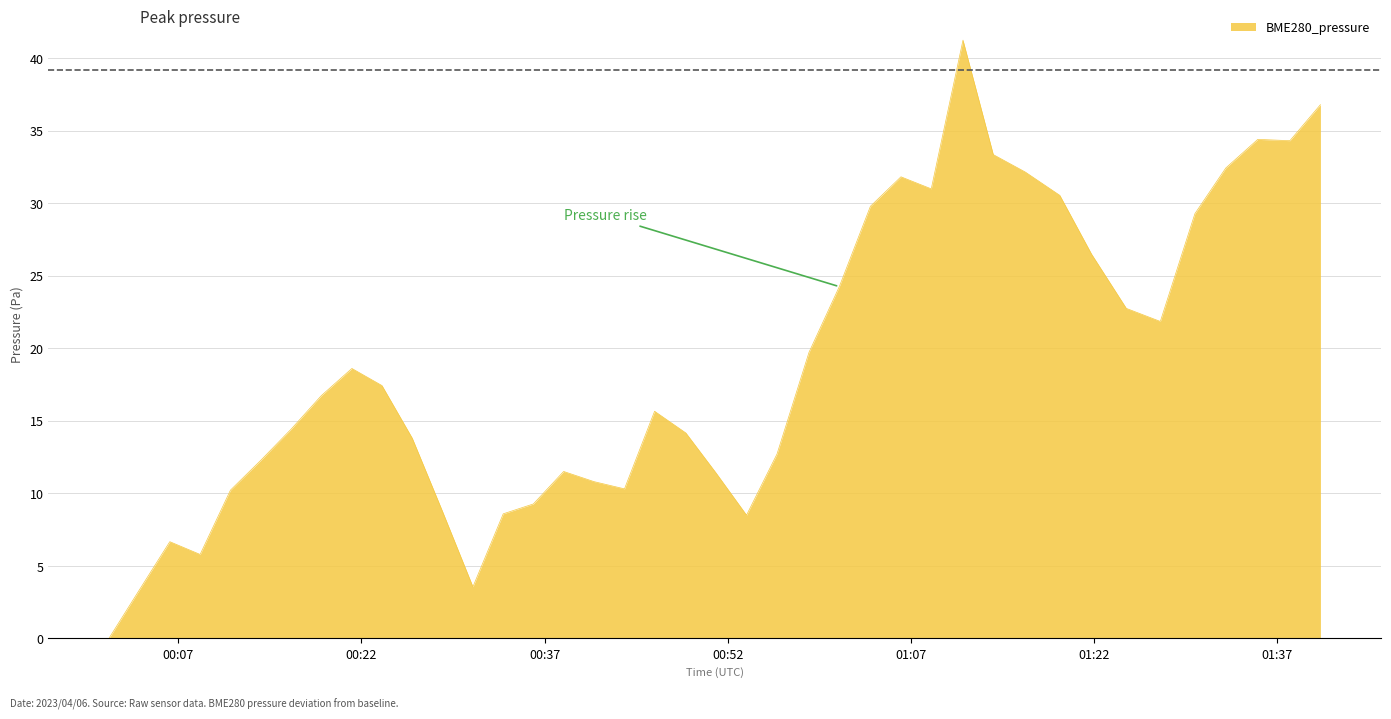

What is the greatest value displayed?

41.2